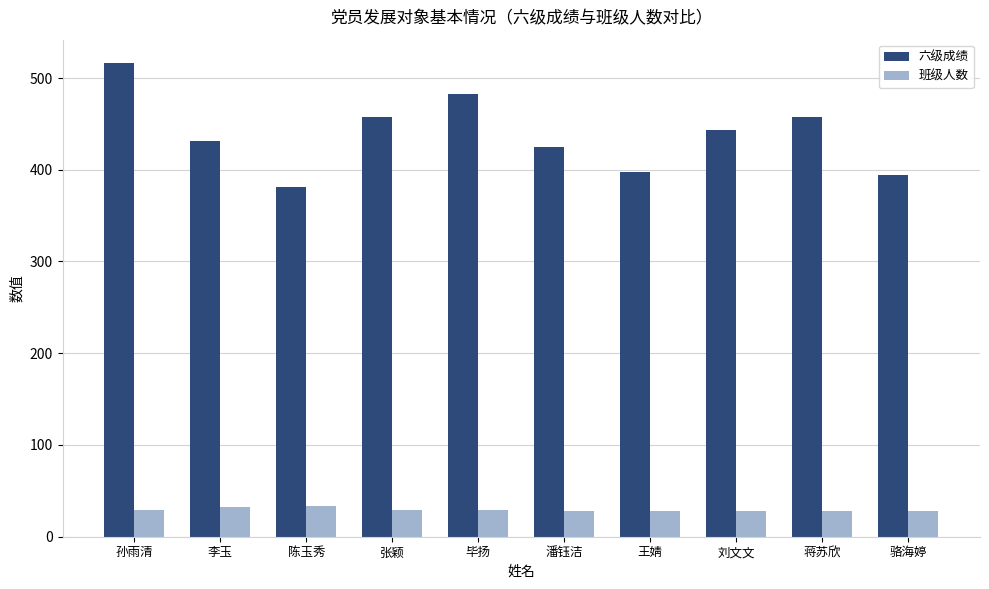

What is the greatest value displayed?

516